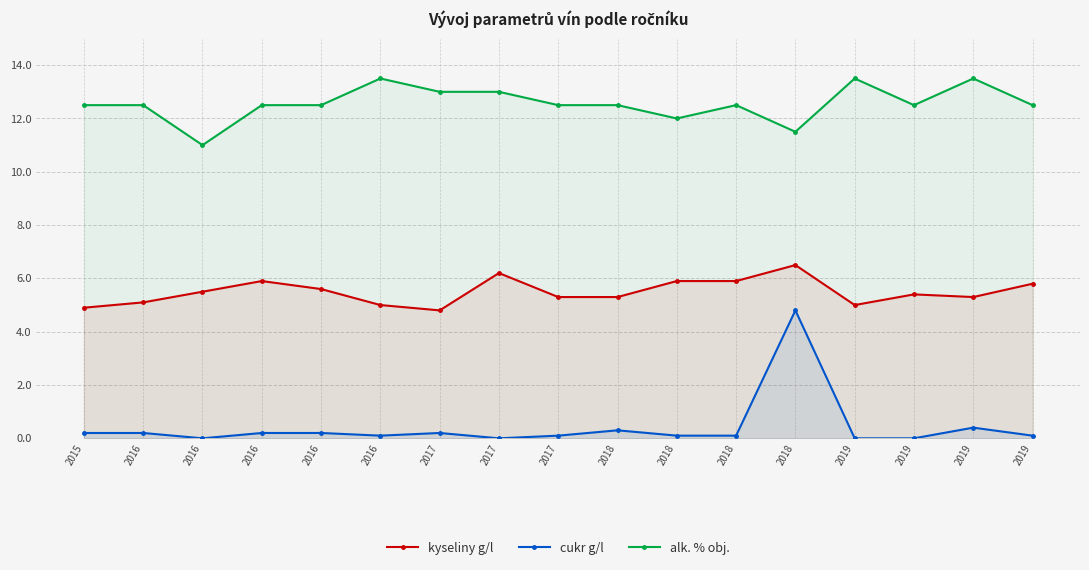

Is it true that alk. % obj. equals 21.7 at 2018?

False